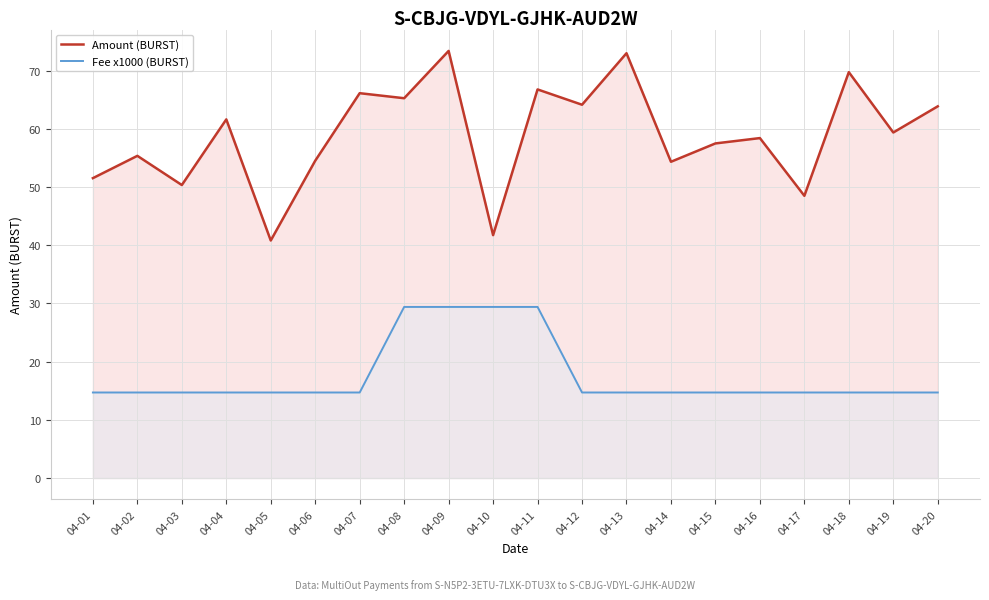

True or false: Amount (BURST) and Fee x1000 (BURST) cross at least once.

False